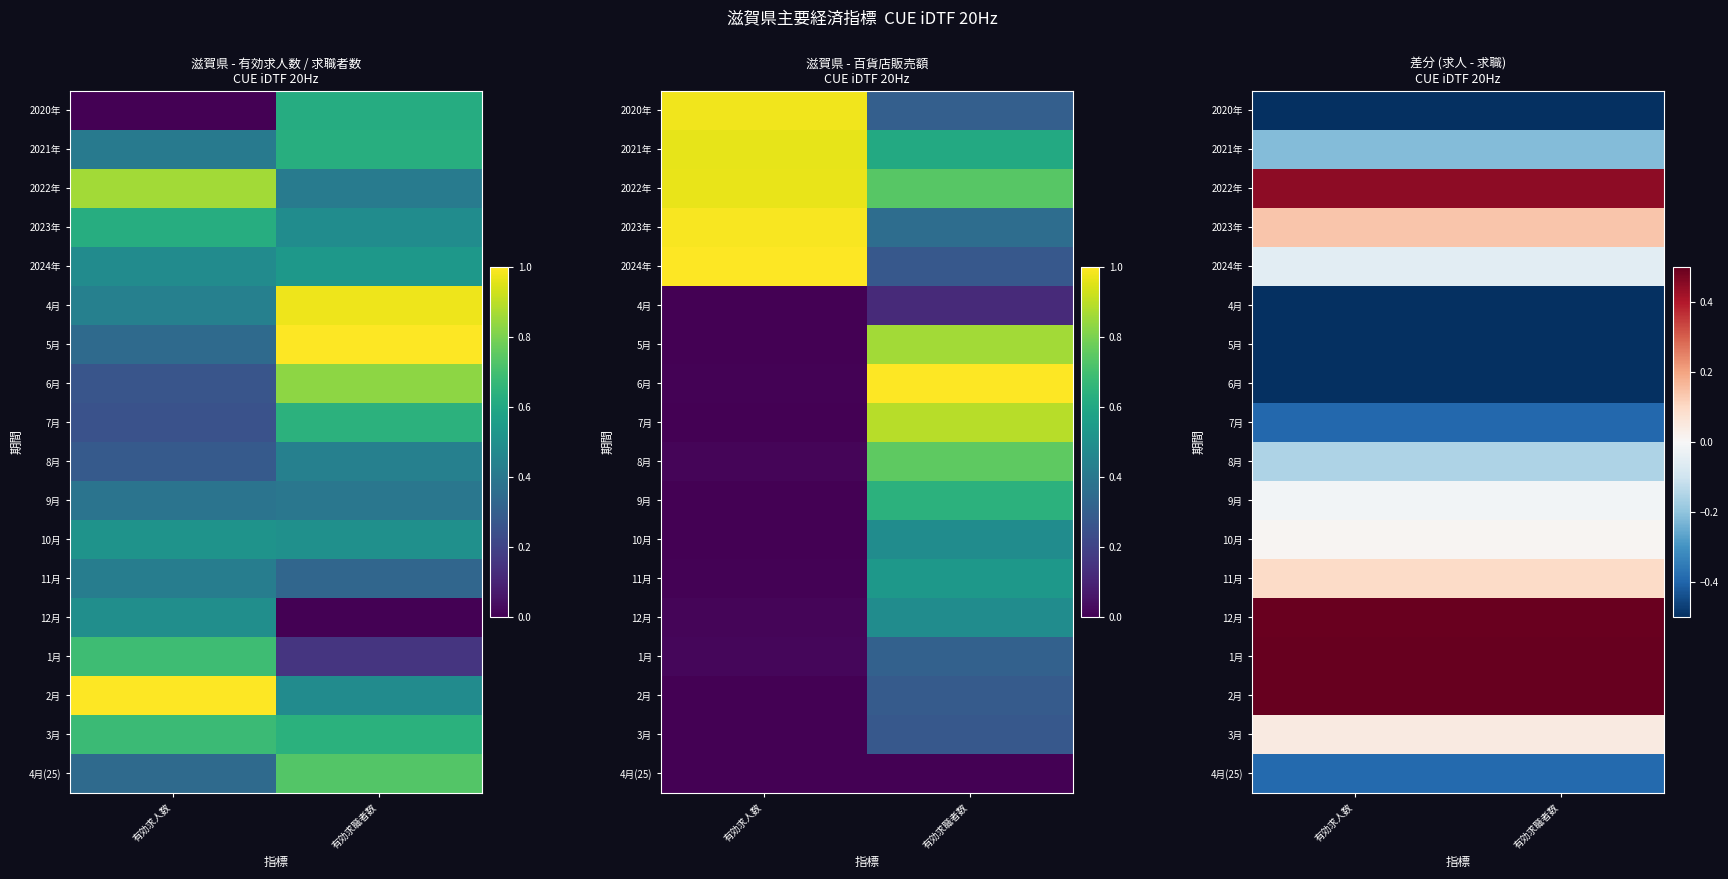

Is it true that 9月 equals -0.0 at 有効求職者数?

True